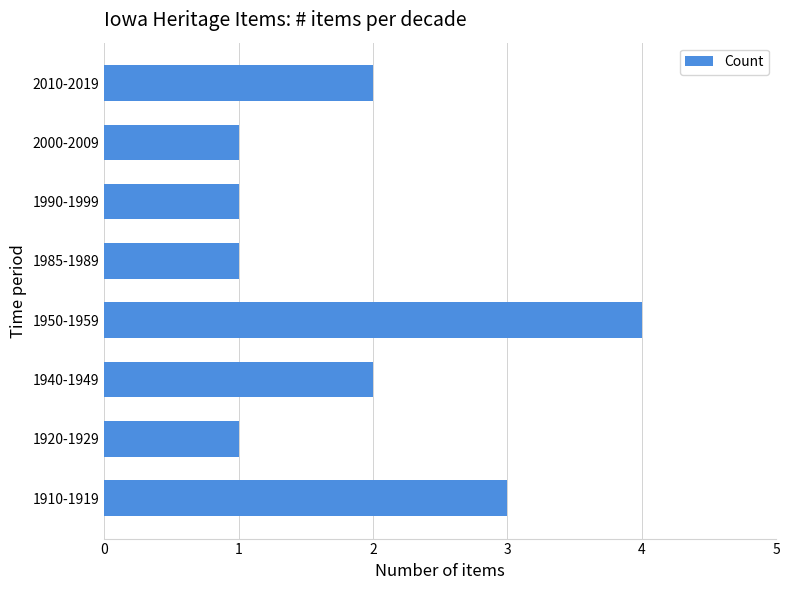

Is it true that the value at 1950-1959 is 4?

True